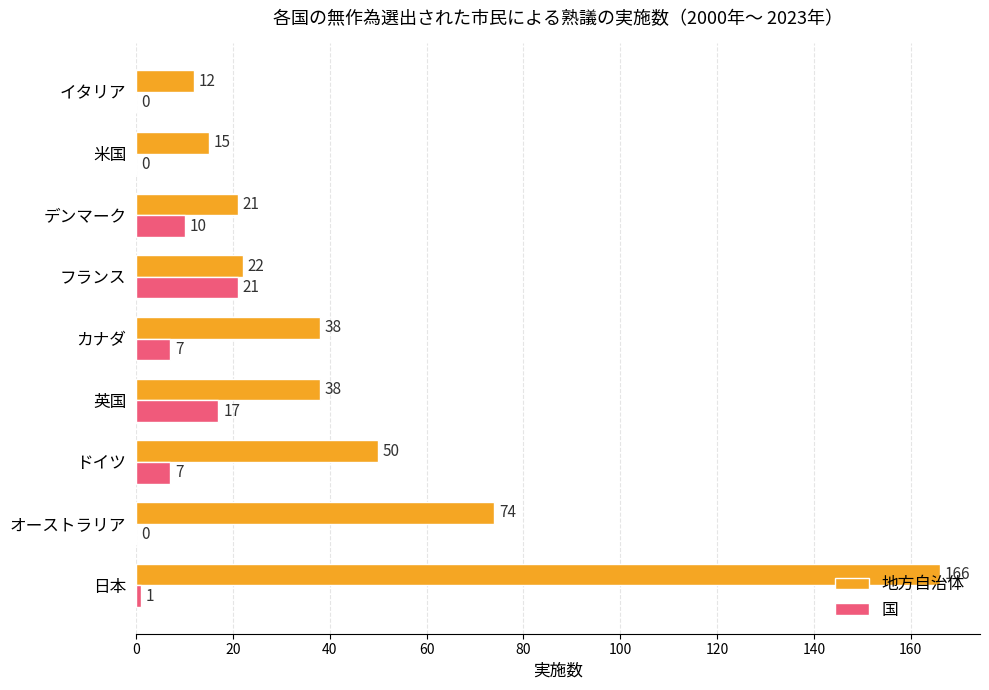

Between イタリア and カナダ, which series saw the biggest shift?

地方自治体